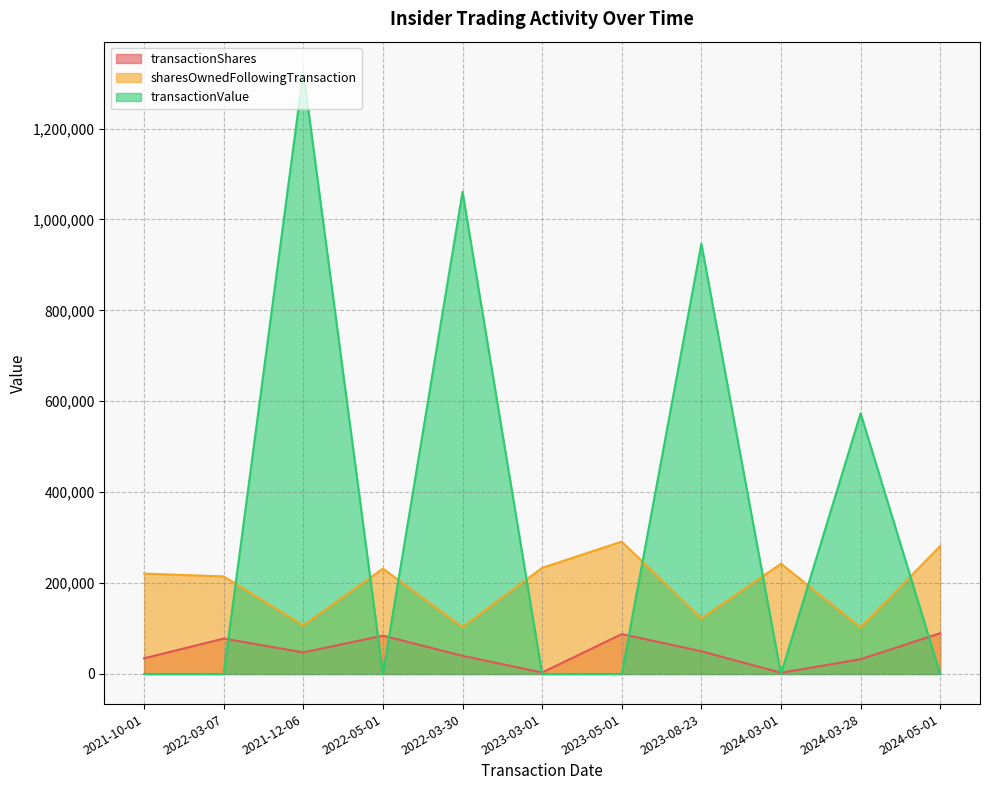

At how many categories does at least one series exceed 1075785?

1